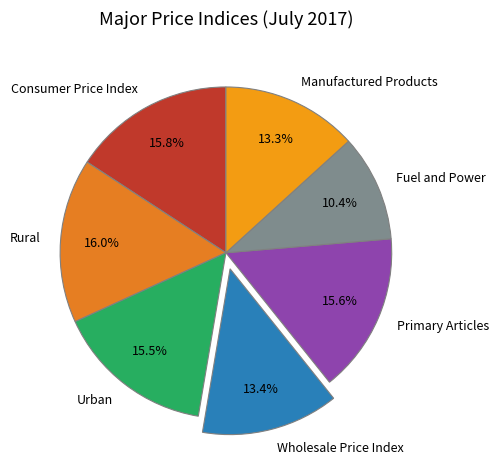

Is the sum of Wholesale Price Index and Rural greater than half?

No